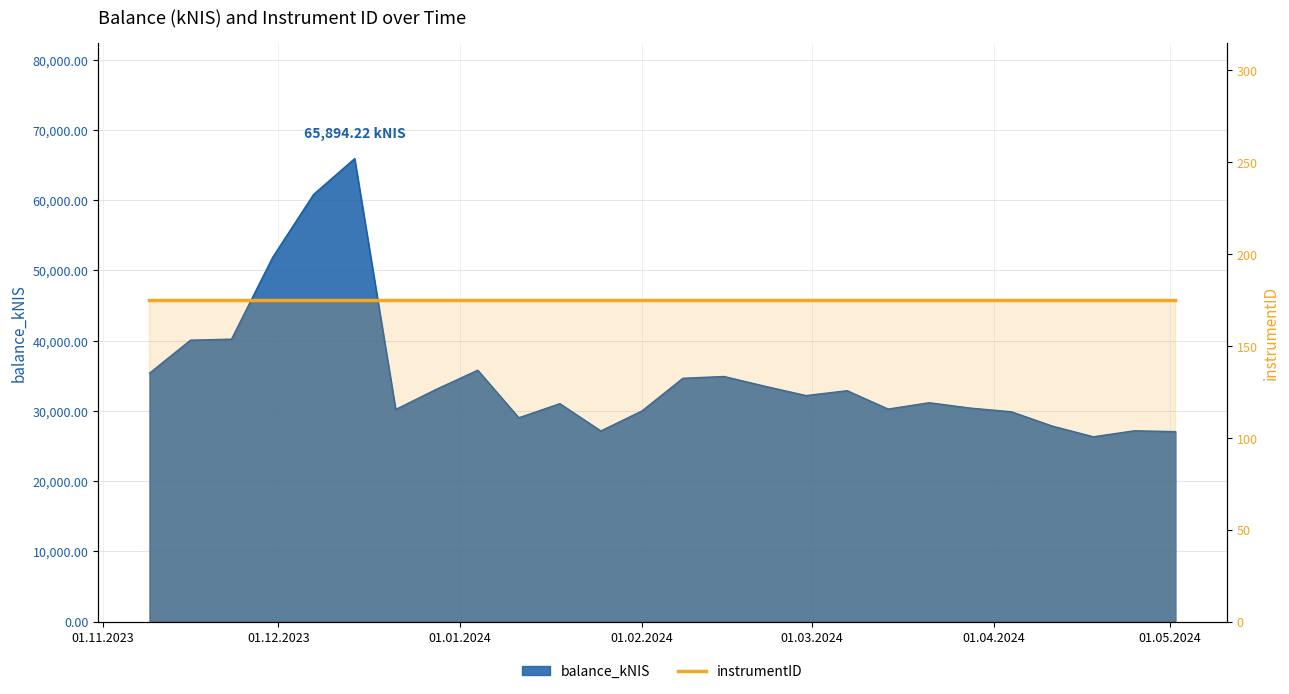

What is the smallest value displayed?

26295.3